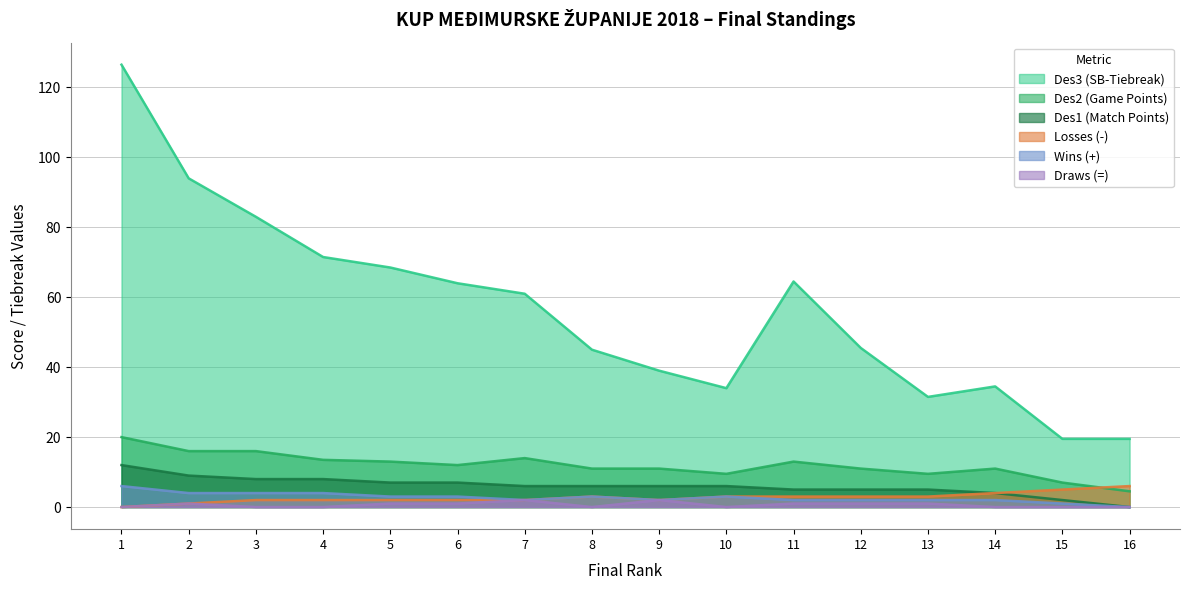

What is the sum of the Des1 (Match Points) values at 7 and 3?

14.0